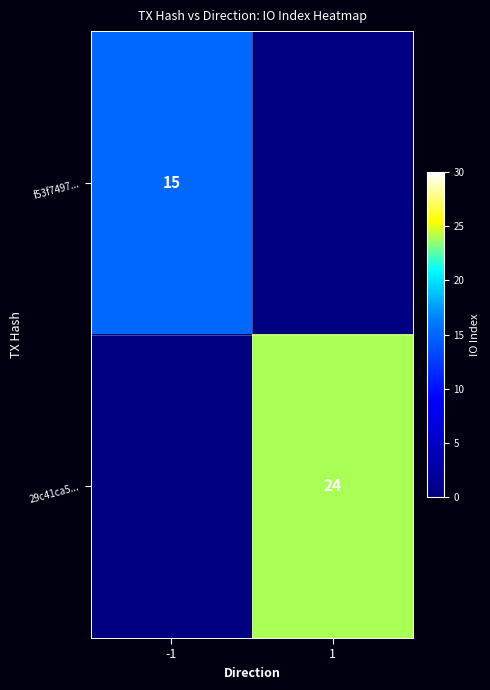

The value of 29c41ca5... at 1 is 24. True or false?

True